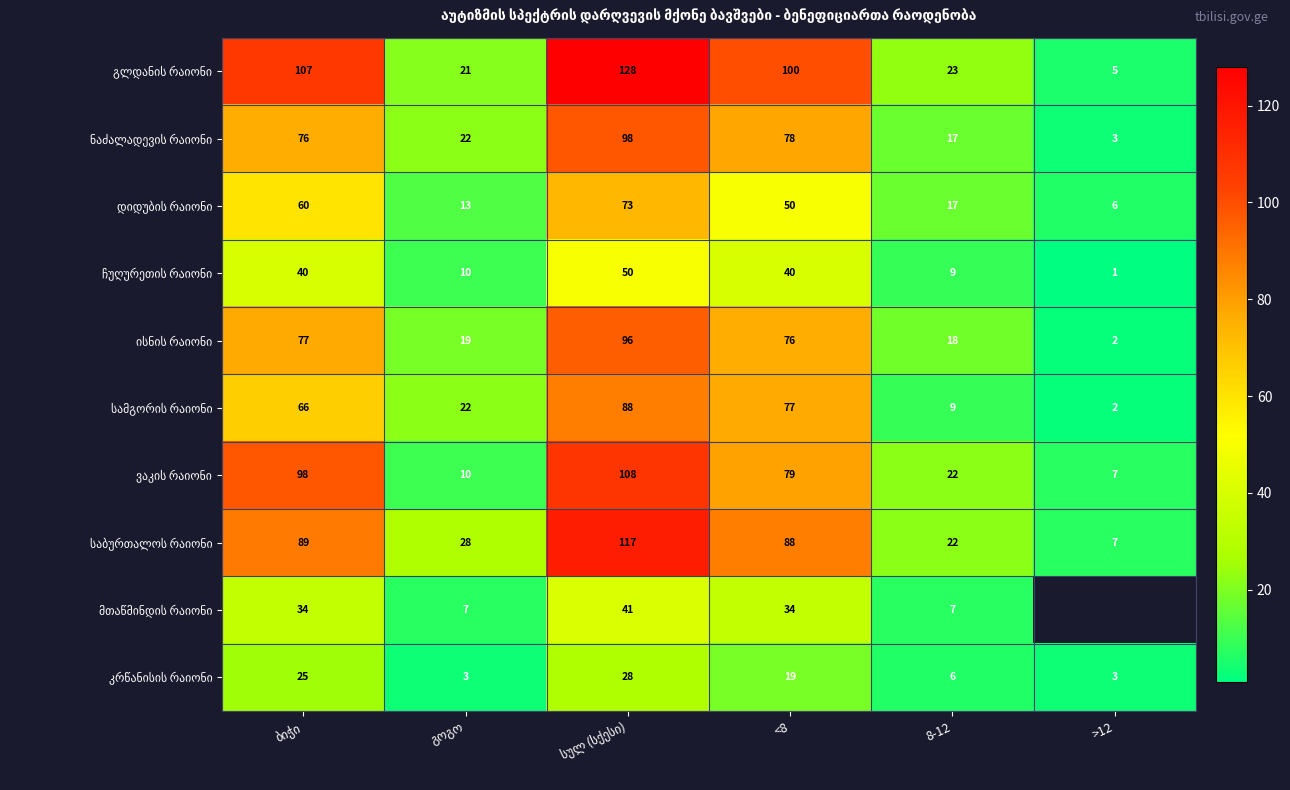

Between ბიჭი and >12, which series saw the biggest shift?

გლდანის რაიონი